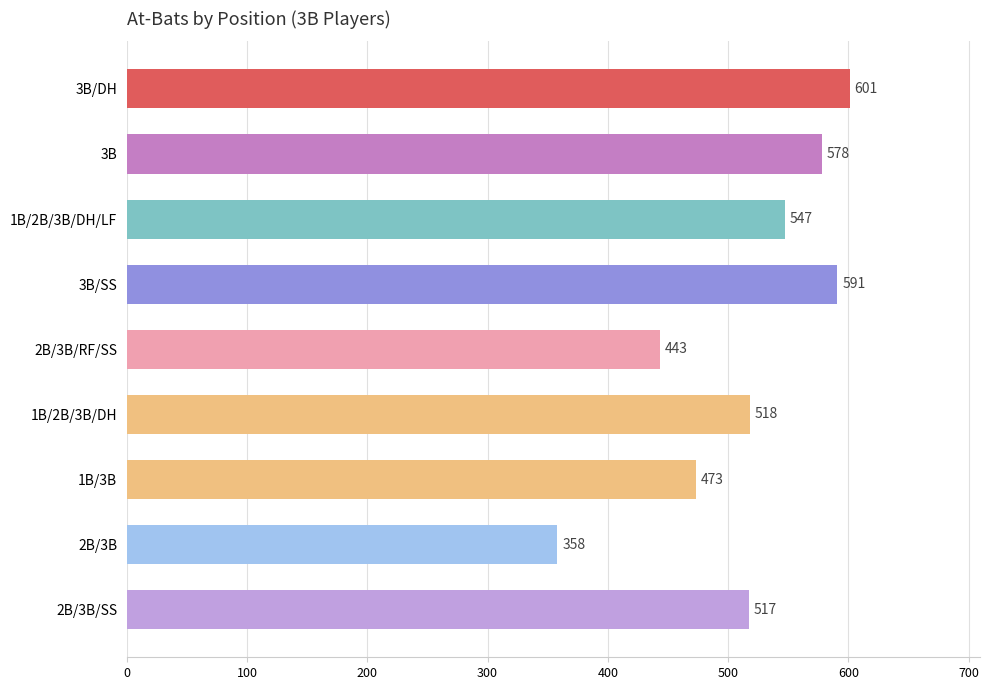

The value at 3B/SS is 591. True or false?

True